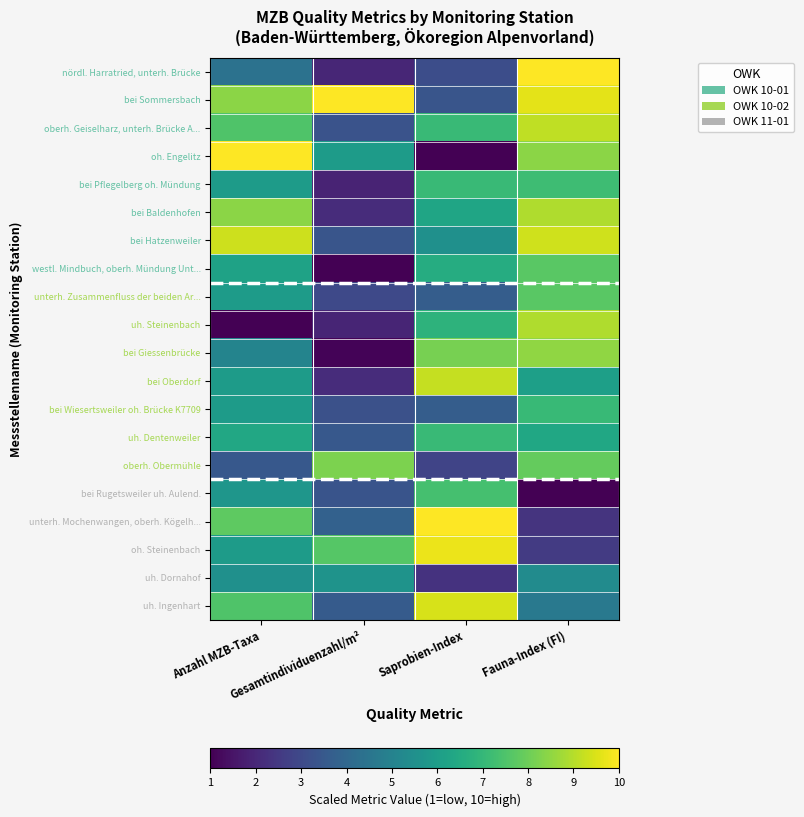

What is the spread (max minus min) of values at Fauna-Index (FI)?

9.0